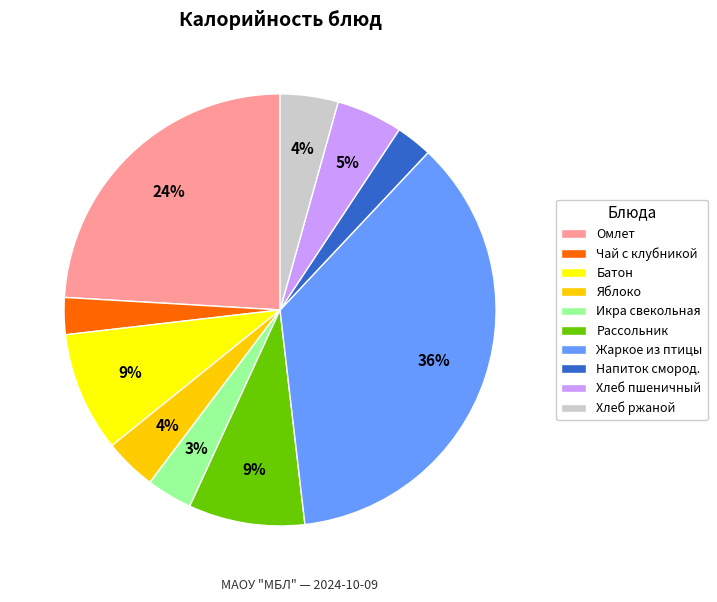

Is it true that Яблоко is 4% of the pie?

True